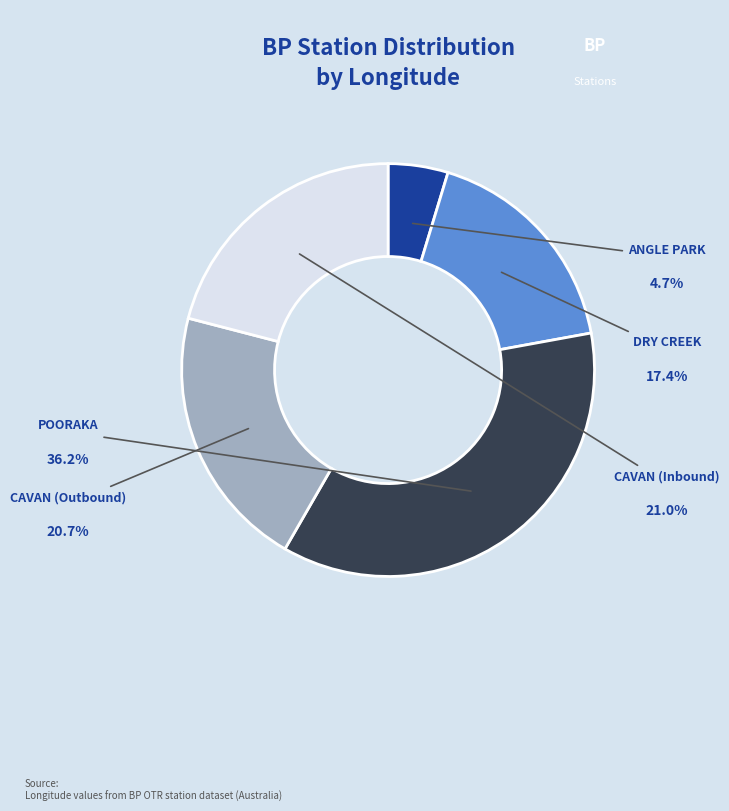

Is there a majority slice in this chart?

No